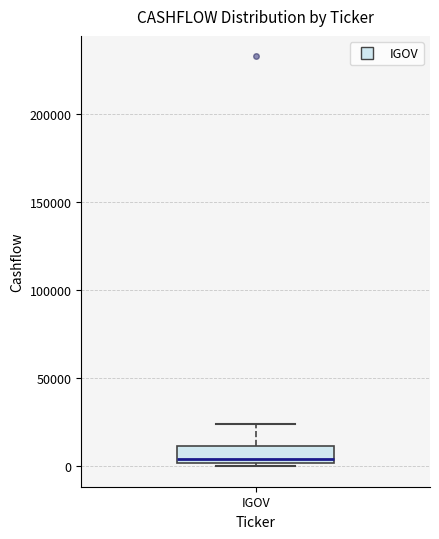

Where is the upper edge of the box for IGOV on the y-axis? The values are not printed on the chart, so give them approximately, as read against the axis.

10000